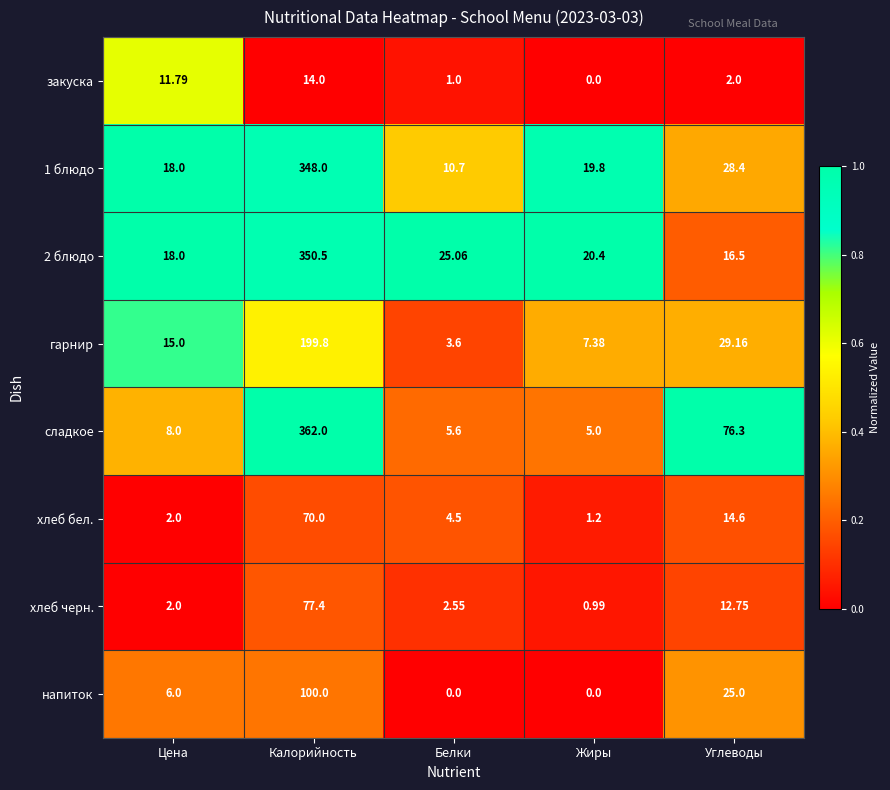

Which label corresponds to the largest value in the chart?

Калорийность